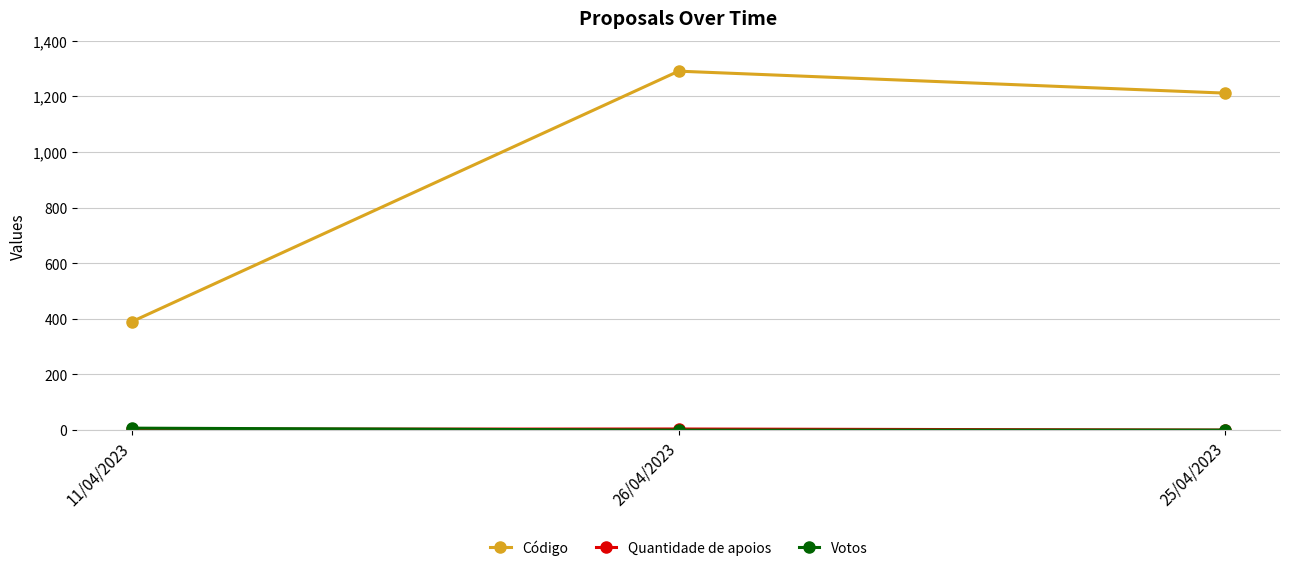

Which label corresponds to the largest value in the chart?

26/04/2023